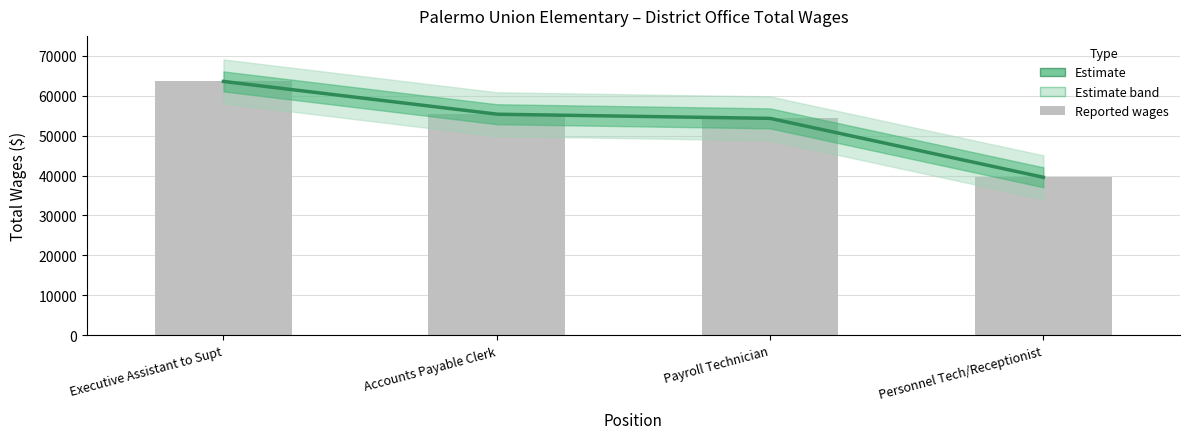

What is the change in value from Executive Assistant to Supt to Personnel Tech/Receptionist?

-24018